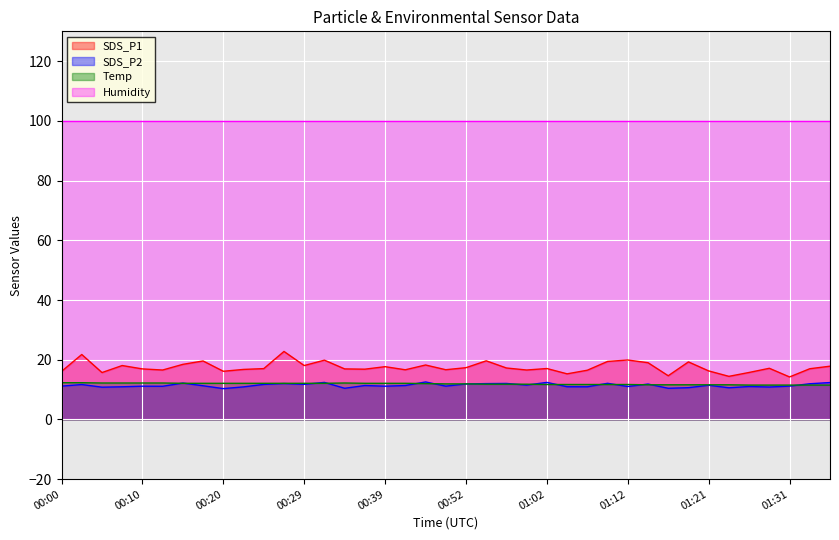

At which category is the sum across all series the highest?

00:27